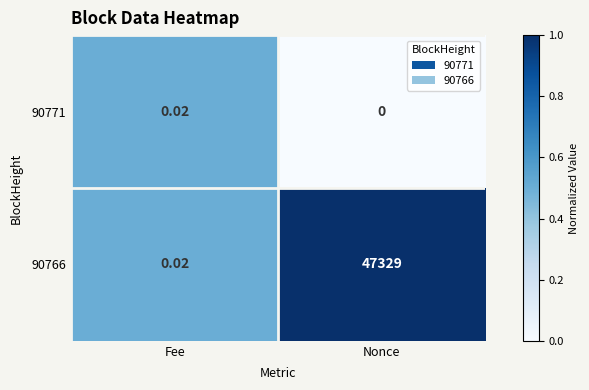

Rank the series by their maximum value, from highest to lowest.

90766, 90771